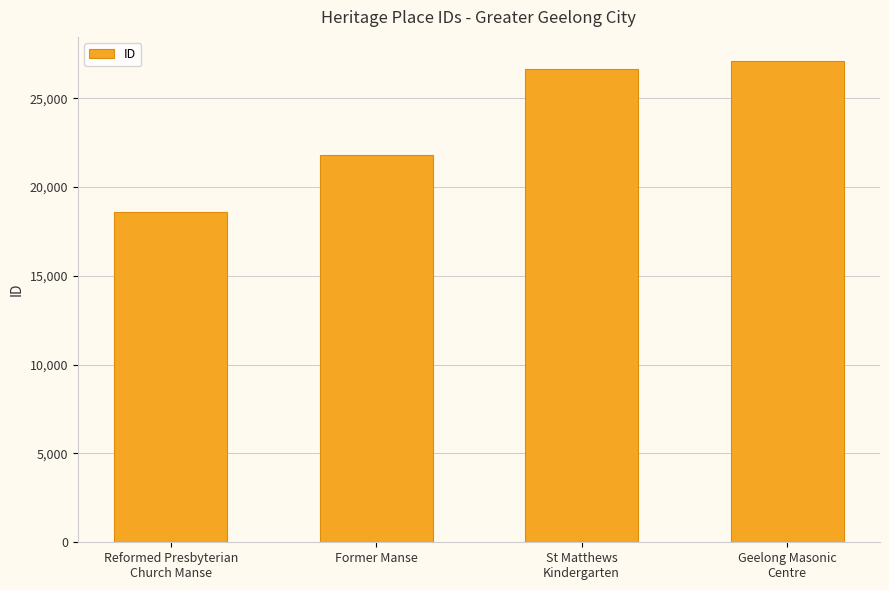

What is the average value?

23549